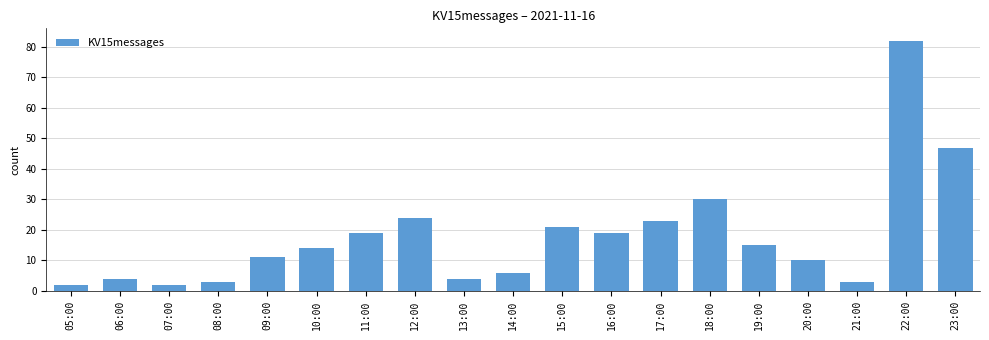

Is it true that the value at 13:00 is 4?

True